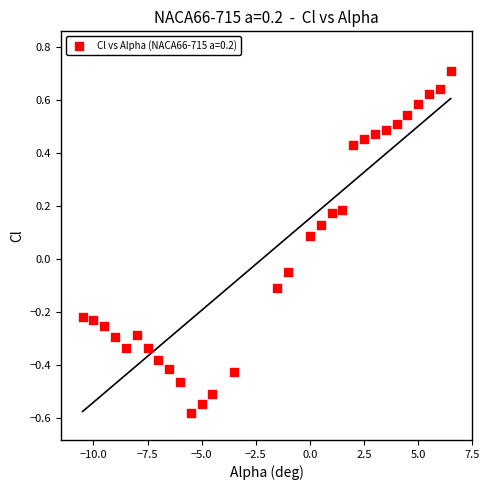

What is the range of Y values (max minus min)?

1.3